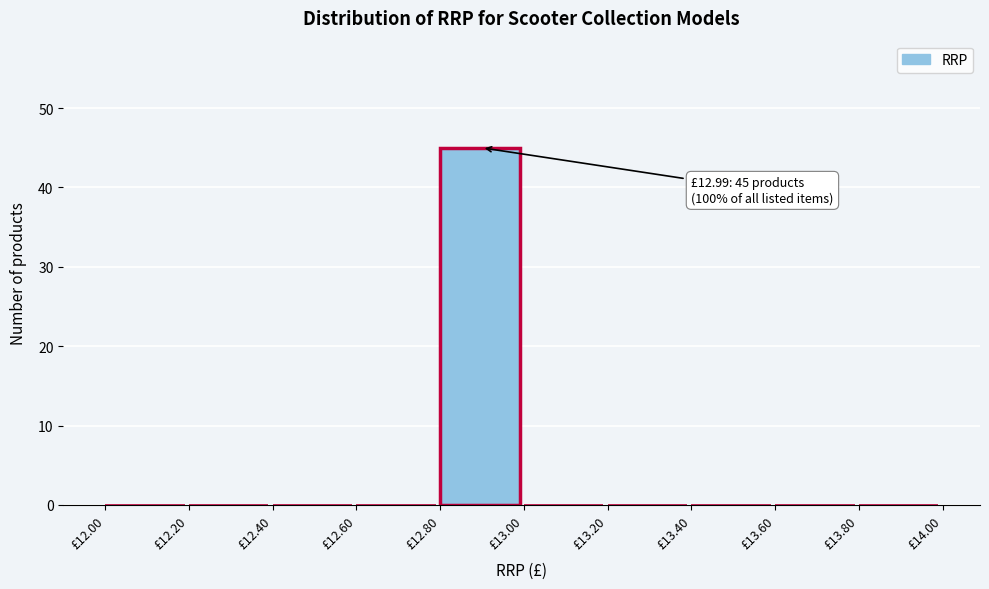

Over which range of the x-axis is the bar tallest?

12.8 to 13.0